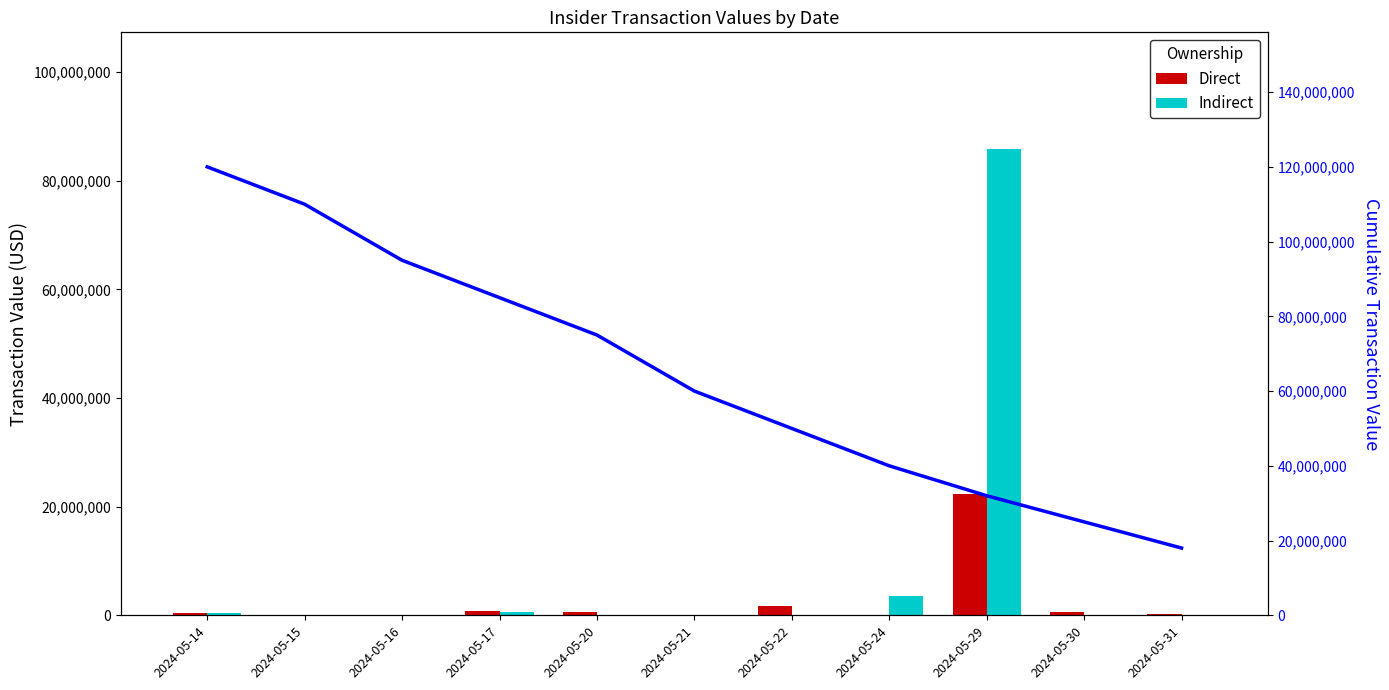

Is it true that Direct equals 484658 at 2024-05-14?

True